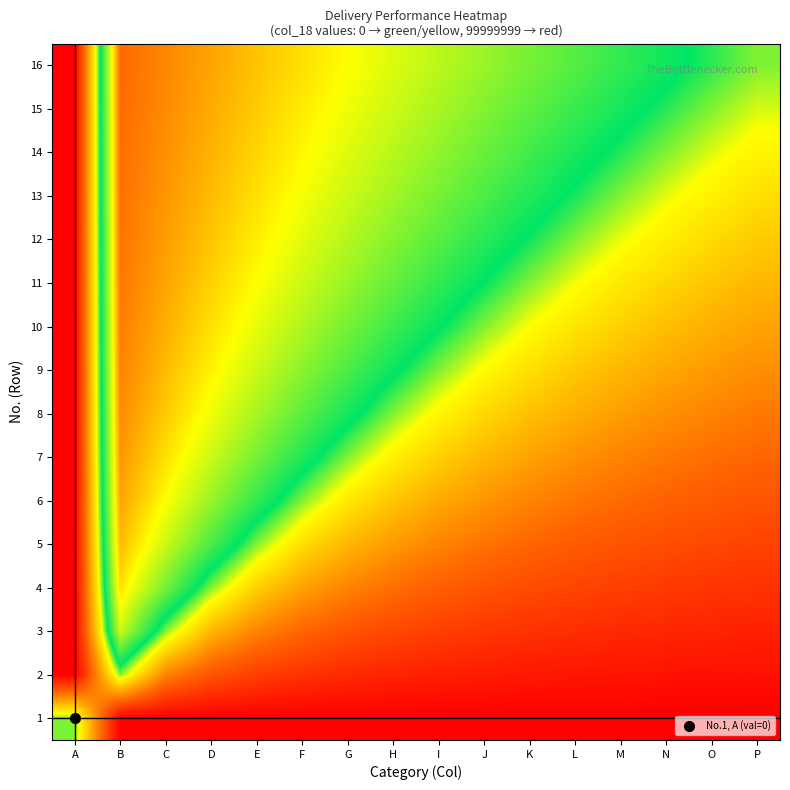

What is the minimum value shown in the chart?

-1.0